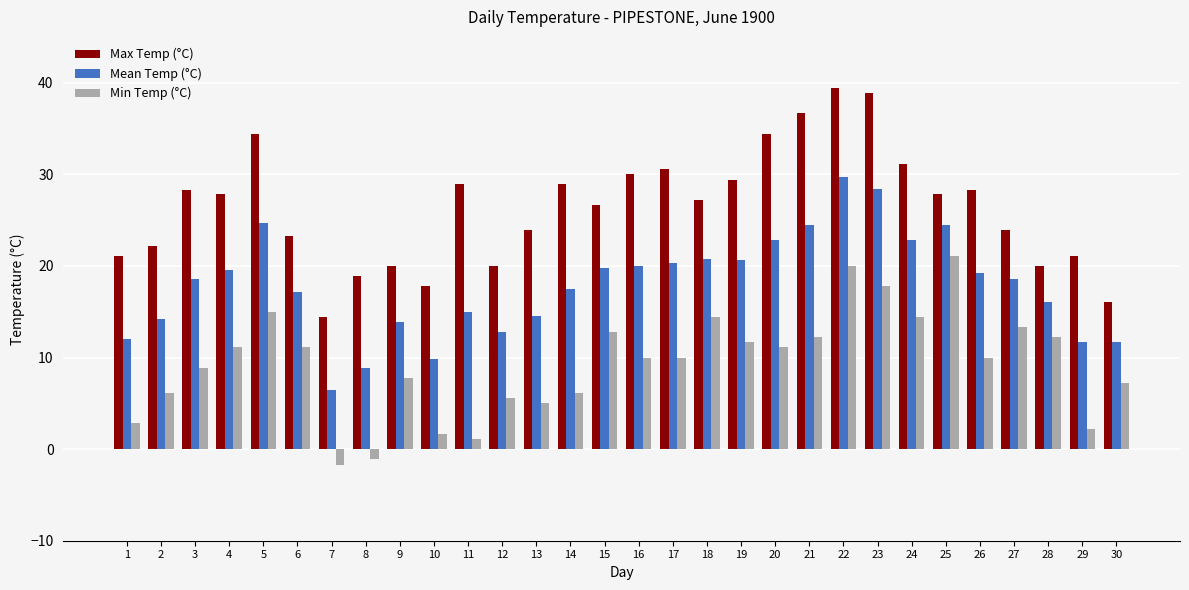

Rank the series by their maximum value, from highest to lowest.

Max Temp (°C), Mean Temp (°C), Min Temp (°C)